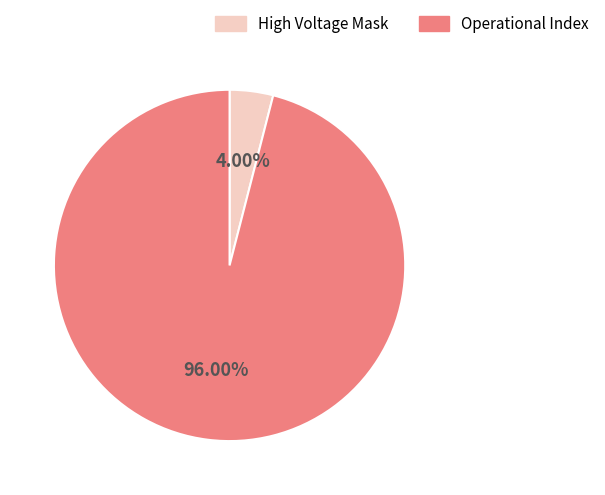

Rank the categories by value from highest to lowest.

Operational Index, High Voltage Mask